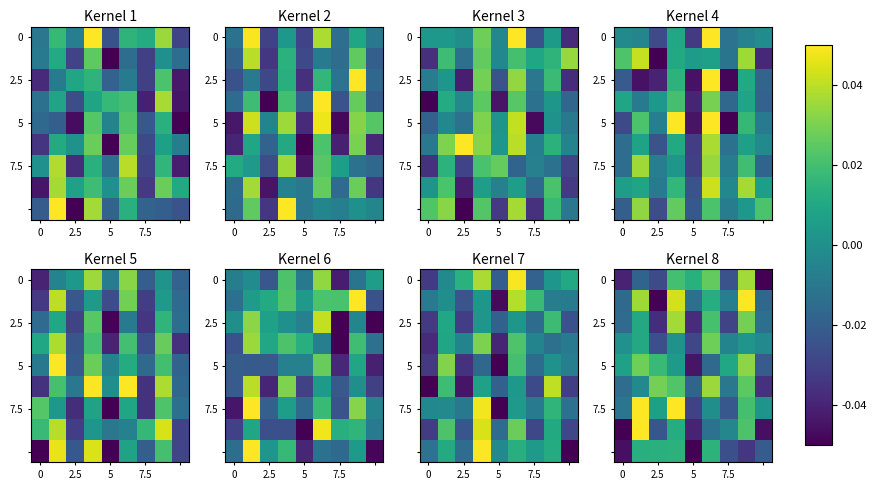

How many positive values does the 7.5 series have?

5